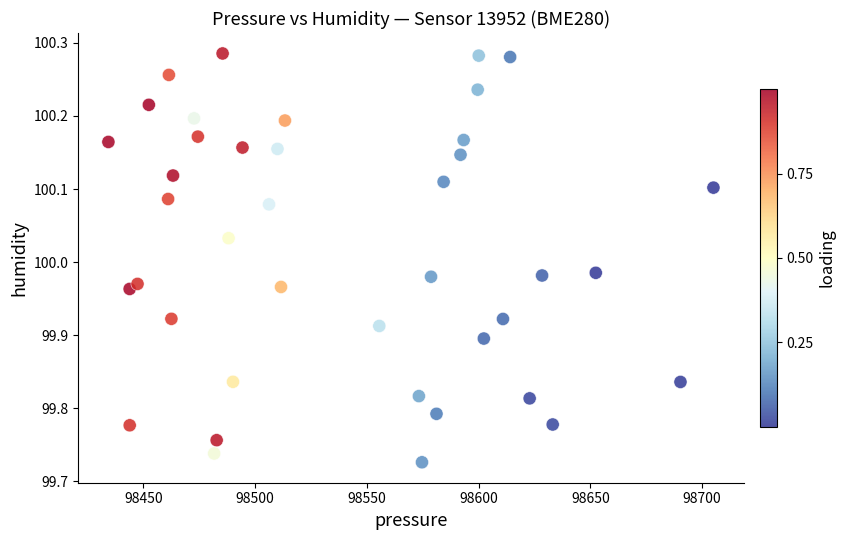

What is the range of Y values (max minus min)?

0.6